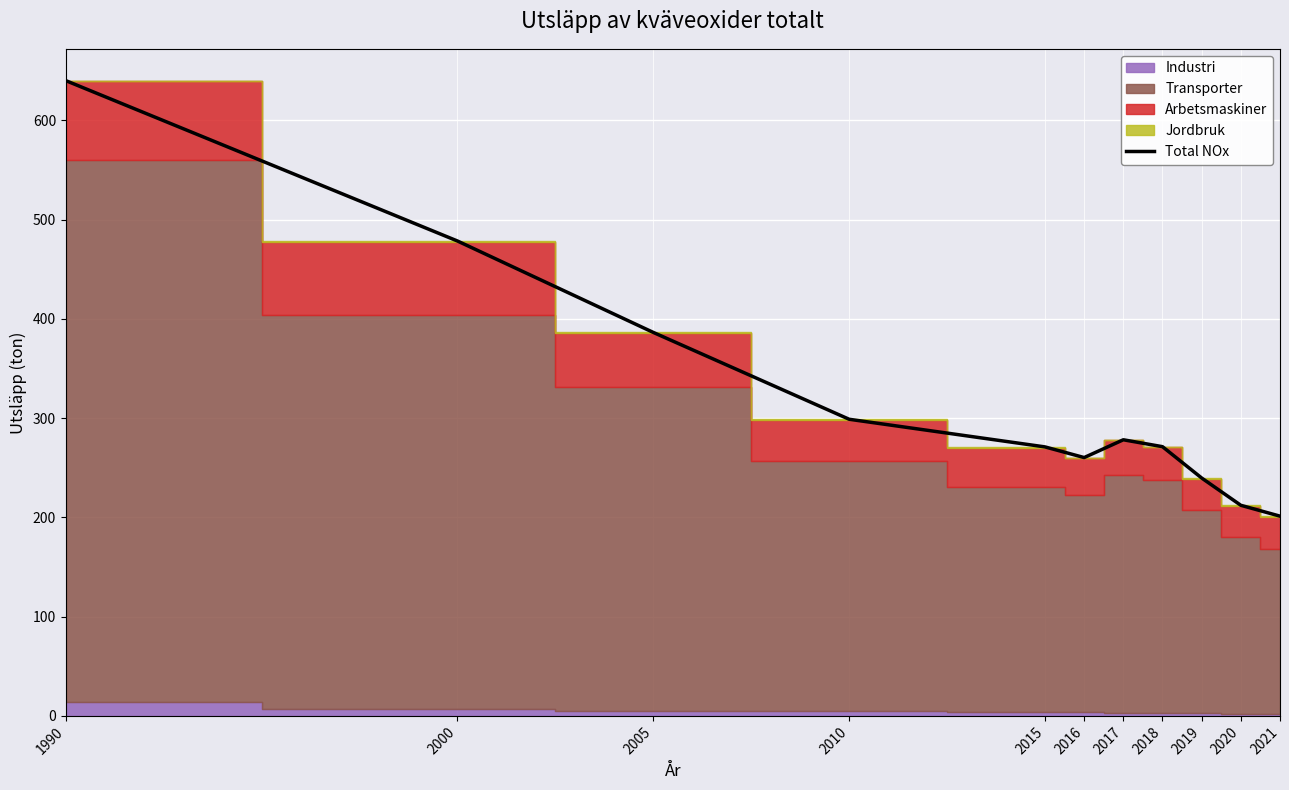

Reading right to left, list all the values displayed in this chart.

201.2	212.2	239.6	271.2	278.2	260.2	271.0	298.8	386.3	478.4	640.0